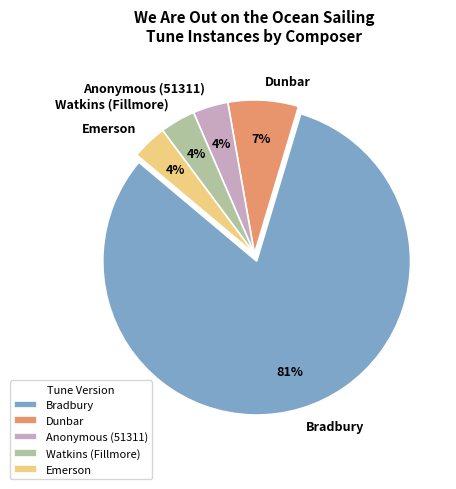

Count the number of slices in the pie.

5